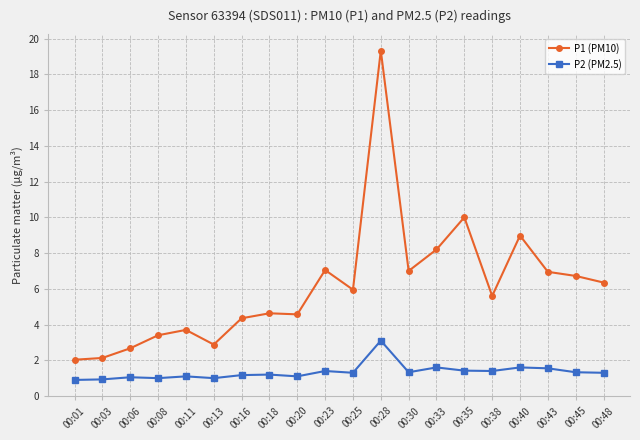

What is the difference between the highest and lowest values at 00:16?

3.2